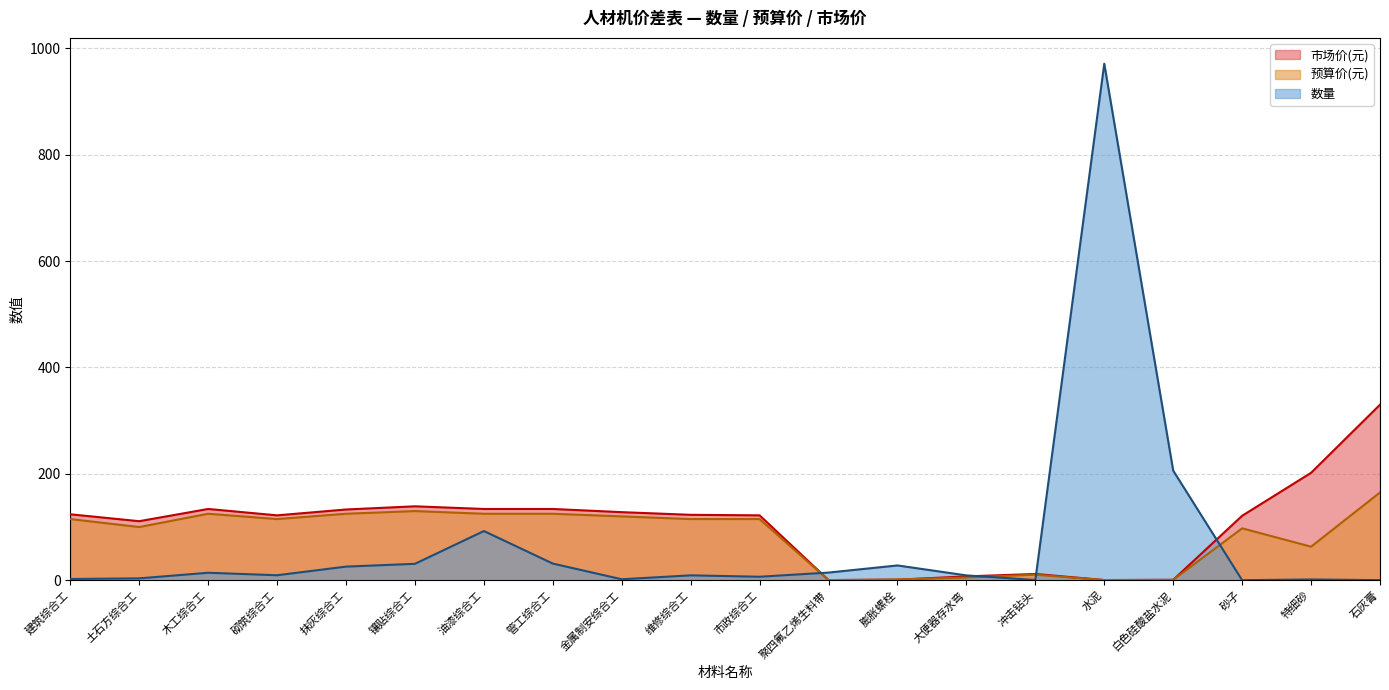

What is the sum of the 数量 values at 特细砂 and 油漆综合工?

93.9